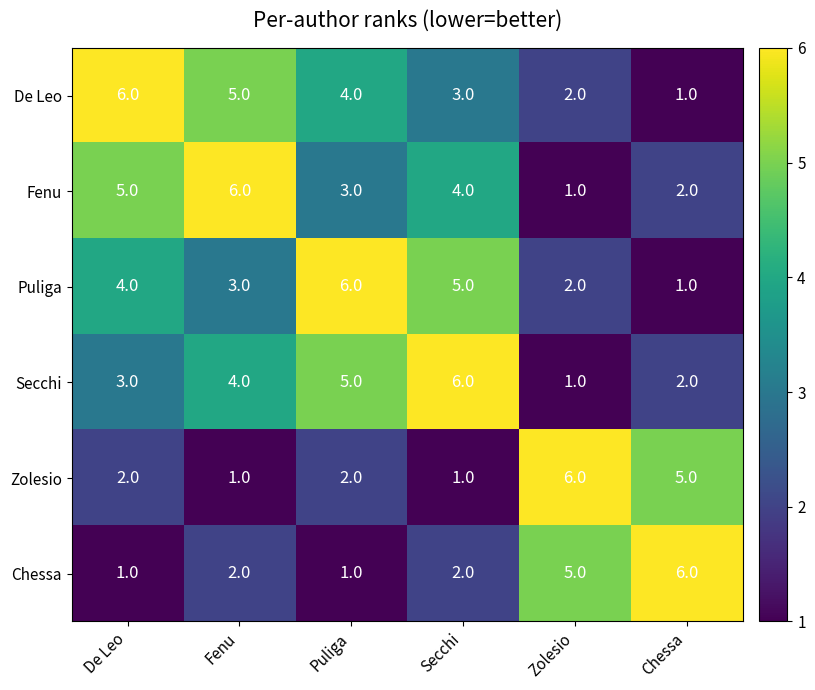

Rank the categories by Puliga value from lowest to highest.

Chessa, Zolesio, Fenu, De Leo, Secchi, Puliga